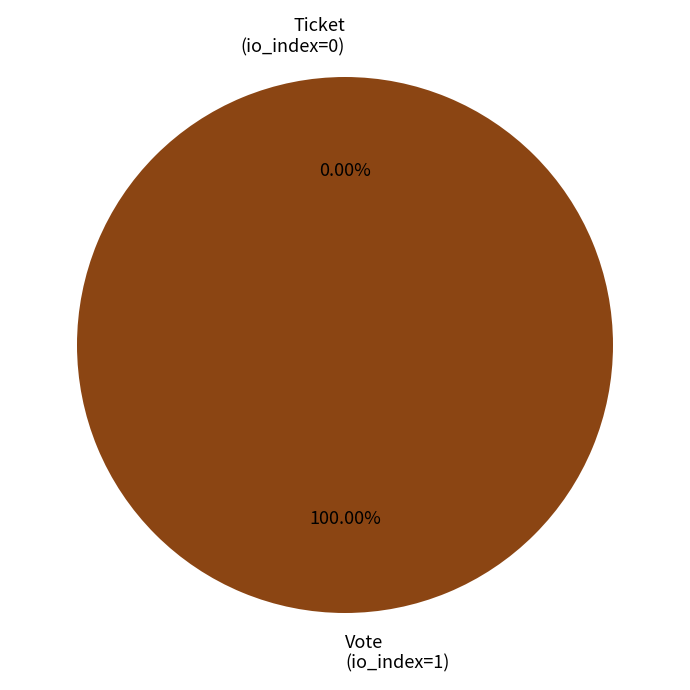

Count the number of slices in the pie.

2